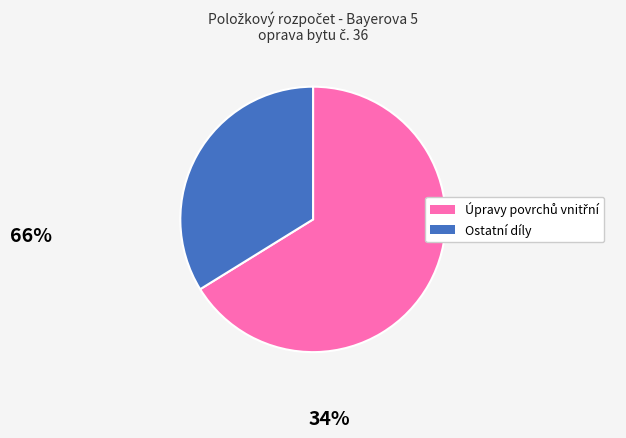

Does any single category account for the majority?

Yes